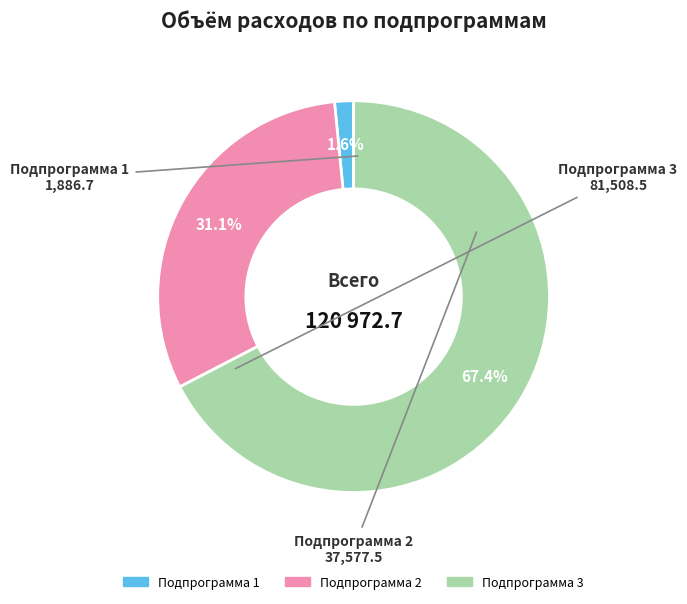

Which category has the smallest portion of the pie?

Подпрограмма 1